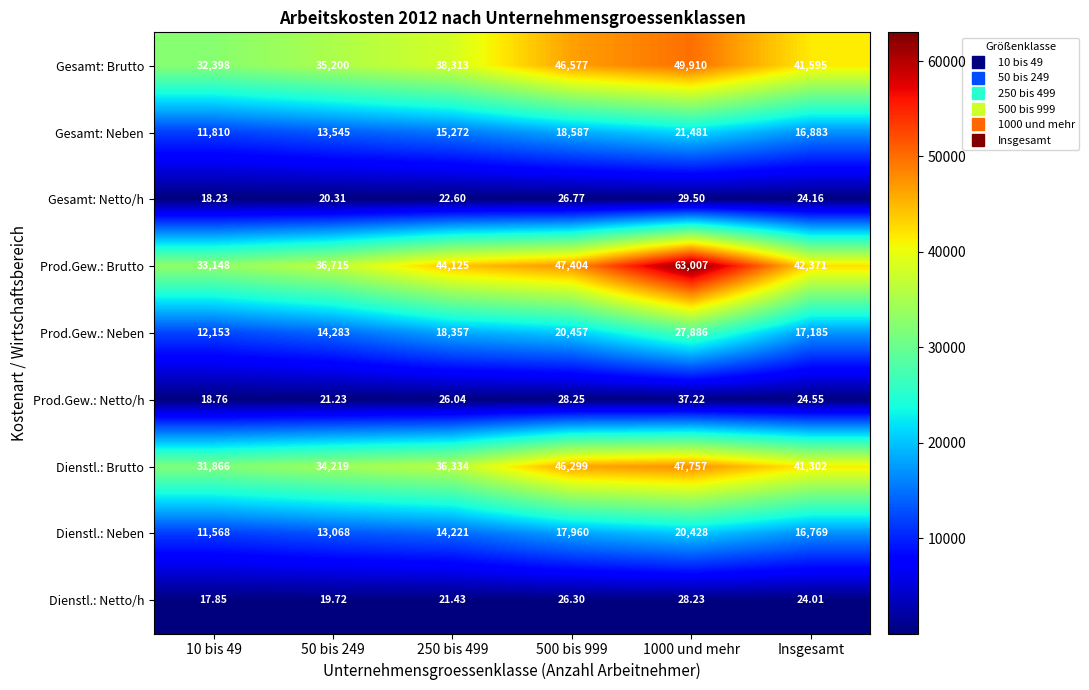

Which series has the widest spread of values?

Prod.Gew.: Brutto